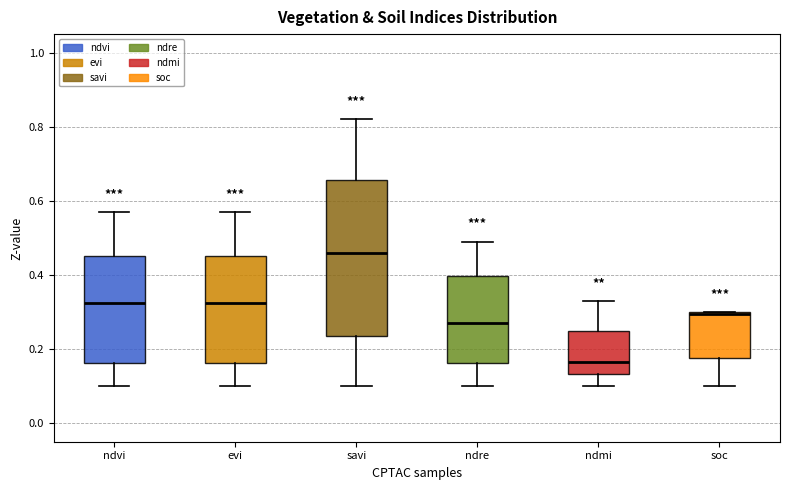

Where does the upper whisker of the box for evi end on the y-axis? The values are not printed on the chart, so give them approximately, as read against the axis.

0.58